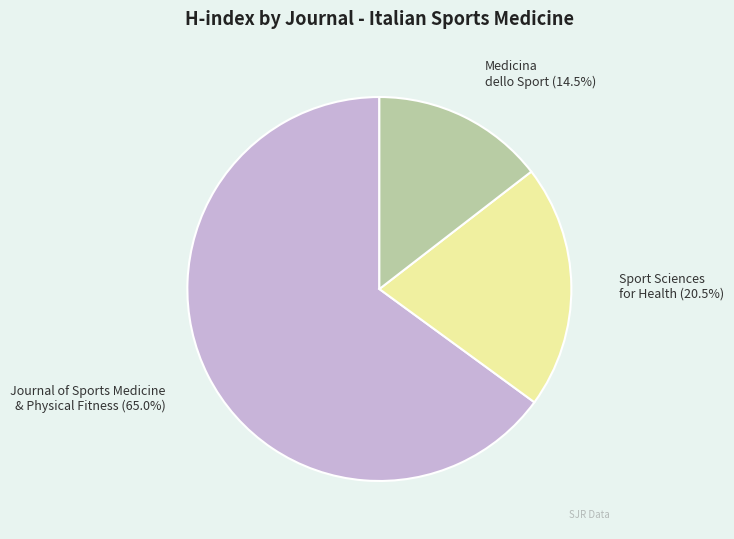

Does any single category account for the majority?

Yes